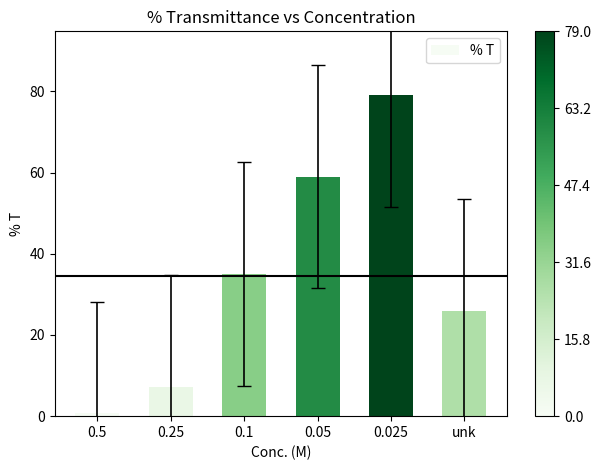

What is the value of the 1st bar from the left?

0.7